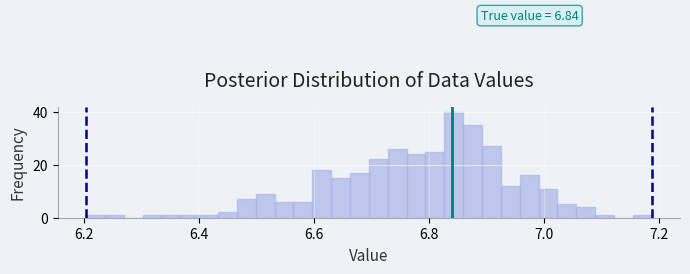

Read against the x-axis, roughly where is the centre of the tallest bar?

6.84